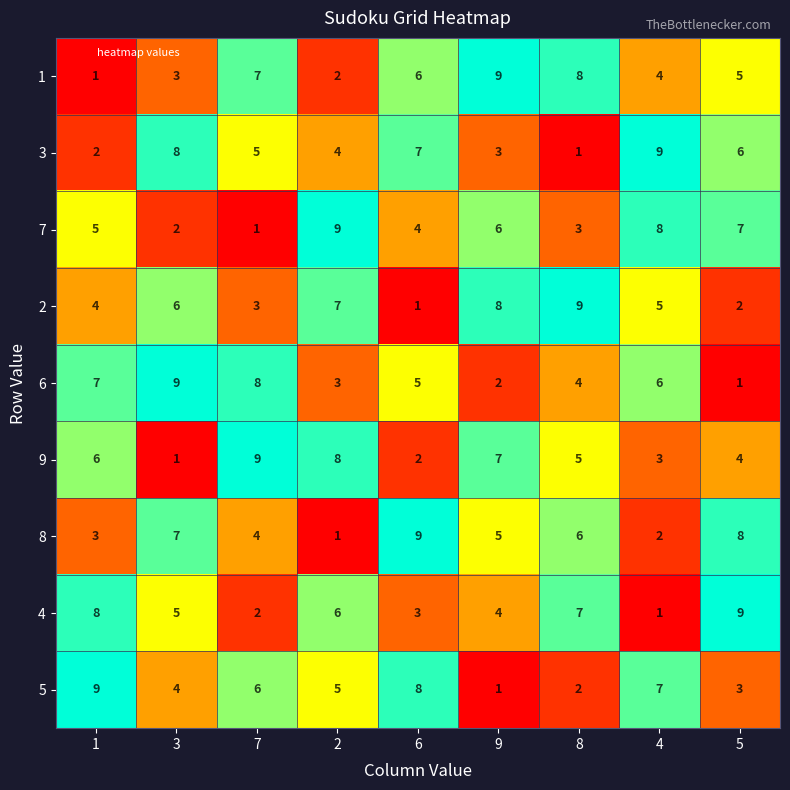

What is the average value of the 7 series?

5